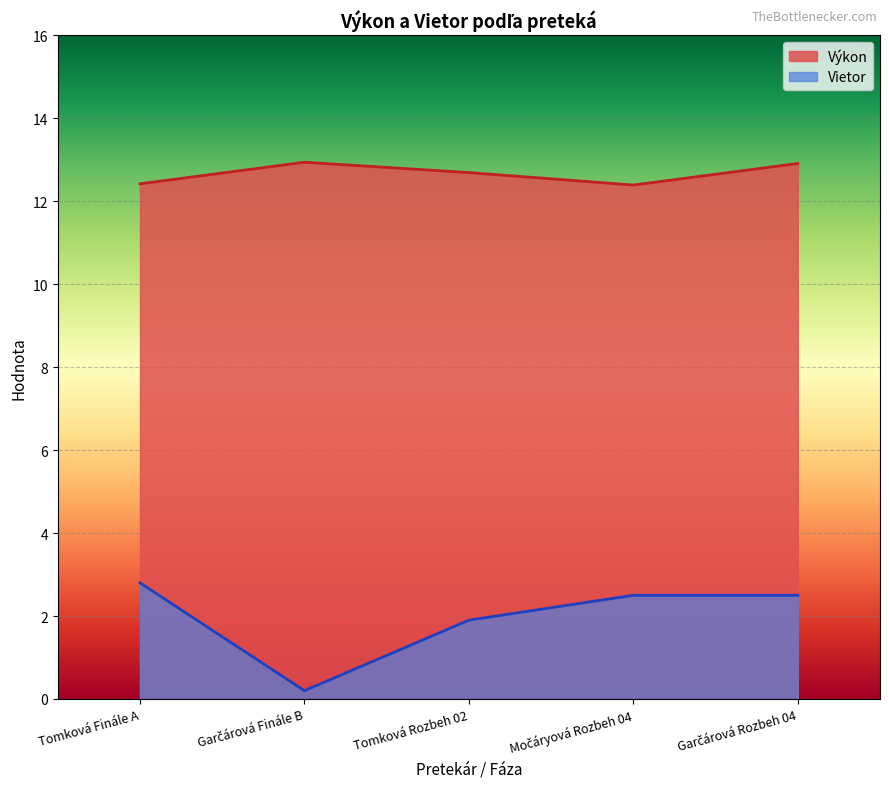

What is the lowest value of the Vietor series?

0.2